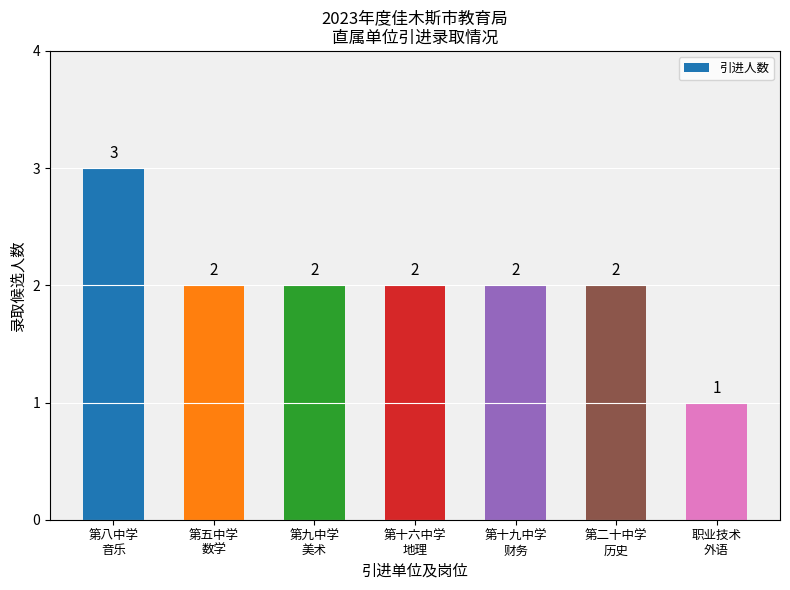

Reading left to right, extract all data points from this chart.

第八中学
音乐=3	第五中学
数学=2	第九中学
美术=2	第十六中学
地理=2	第十九中学
财务=2	第二十中学
历史=2	职业技术
外语=1